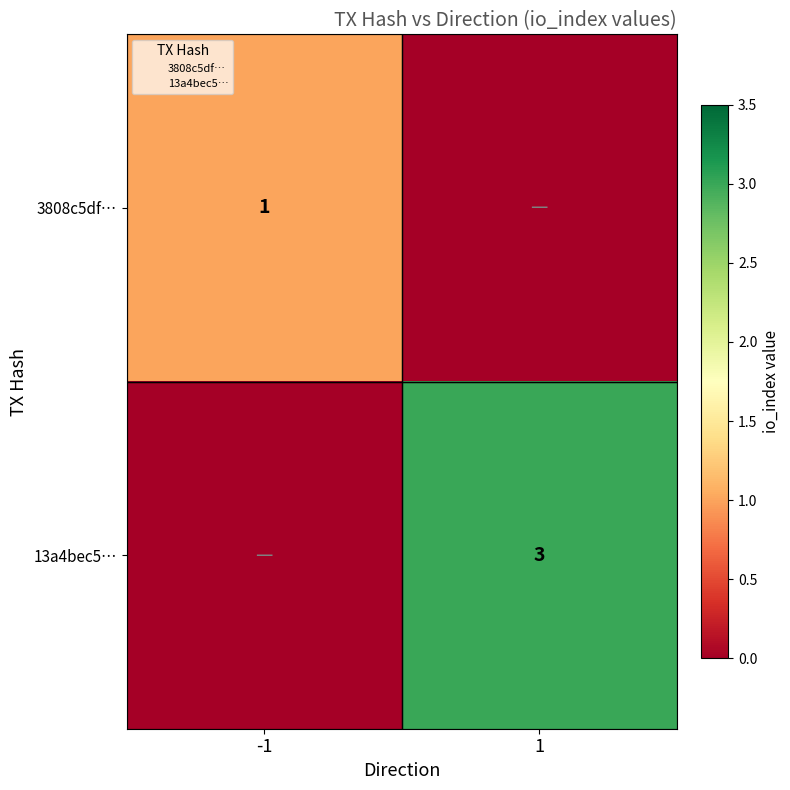

Which series has the widest spread of values?

13a4bec5…